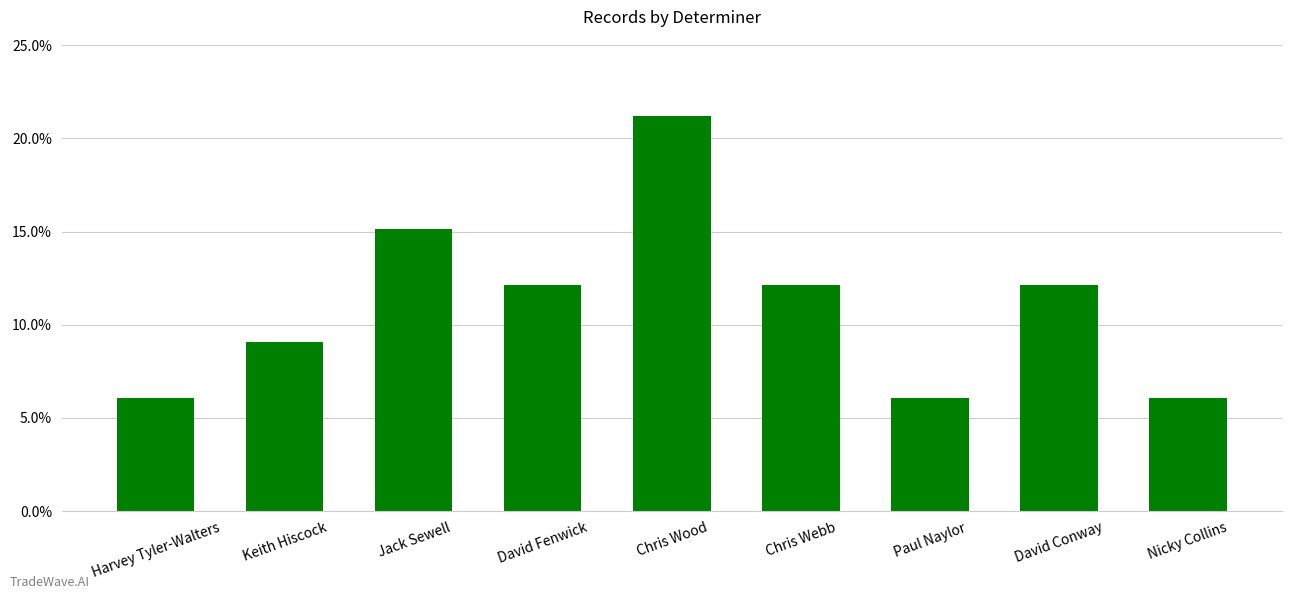

Reading left to right, list all the values displayed in this chart.

0.1	0.1	0.2	0.1	0.2	0.1	0.1	0.1	0.1